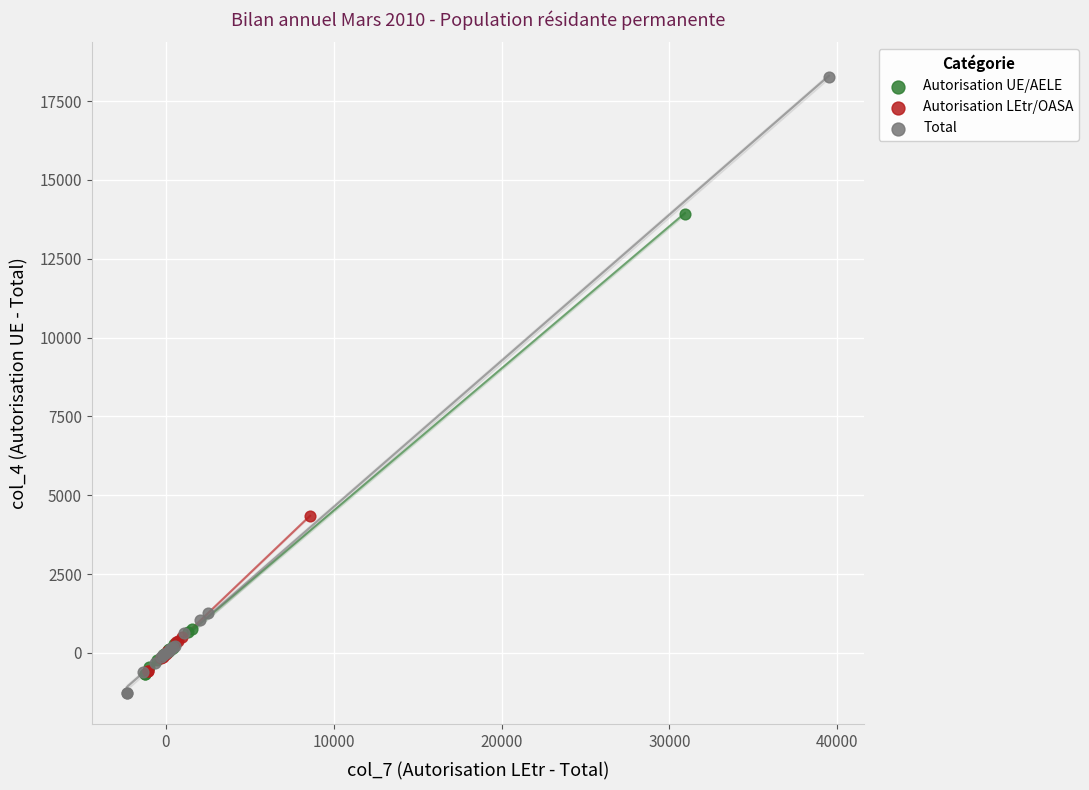

Which series reaches the maximum Y coordinate?

Total